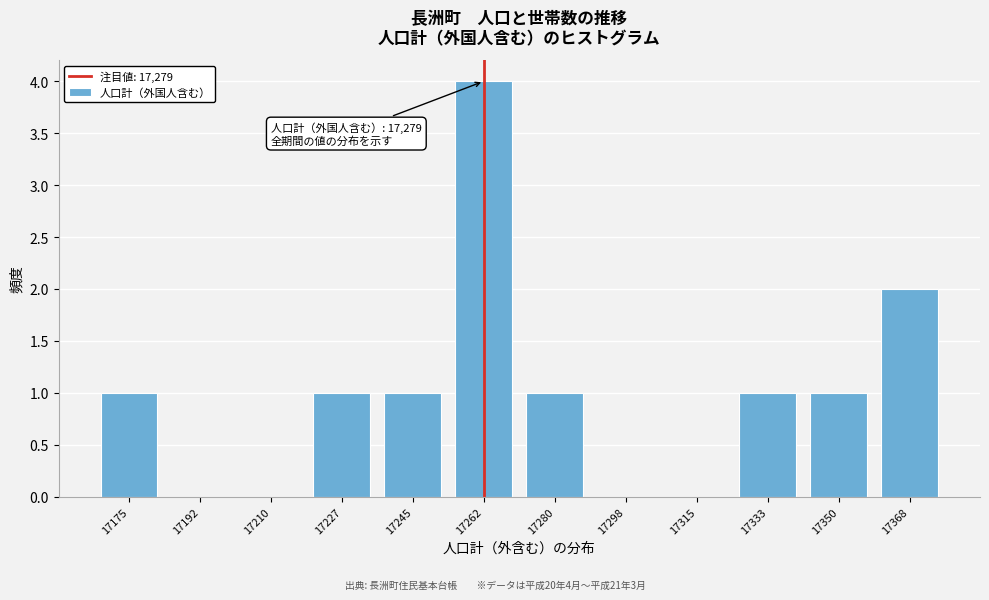

Reading left to right, what are all the values shown in this chart?

17175=1	17192=0	17210=0	17227=1	17245=1	17262=4	17280=1	17298=0	17315=0	17333=1	17350=1	17368=2